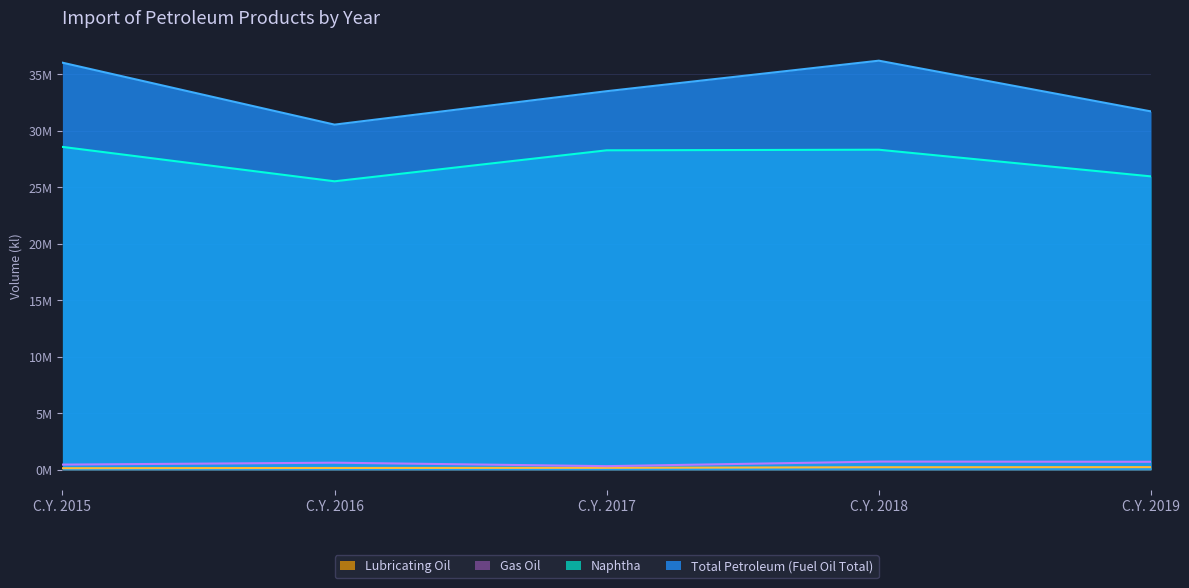

What is the value of the Naphtha point at the 4th from the left?

28329187